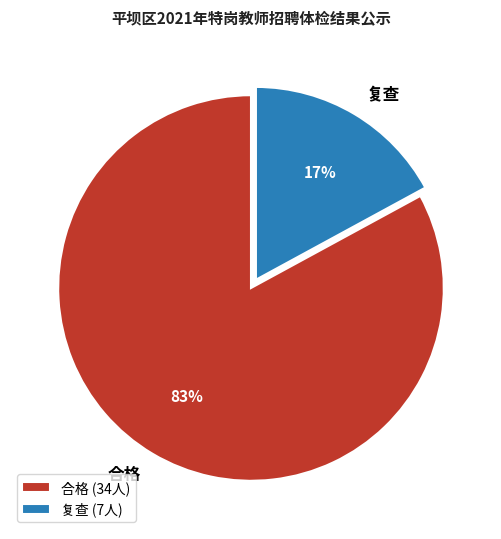

Rank the categories by value from lowest to highest.

复查, 合格